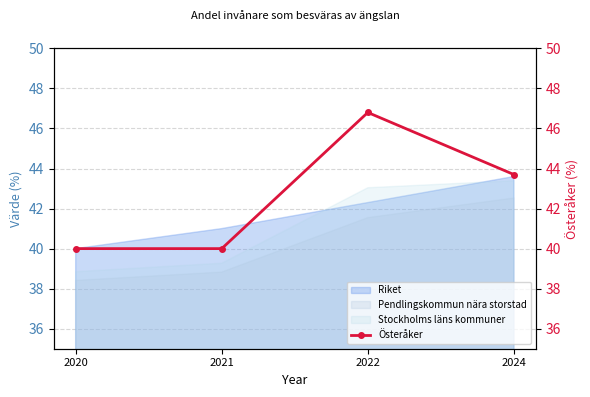

Approximately how many times larger is the value at 2021 compared to 2024?

0.9